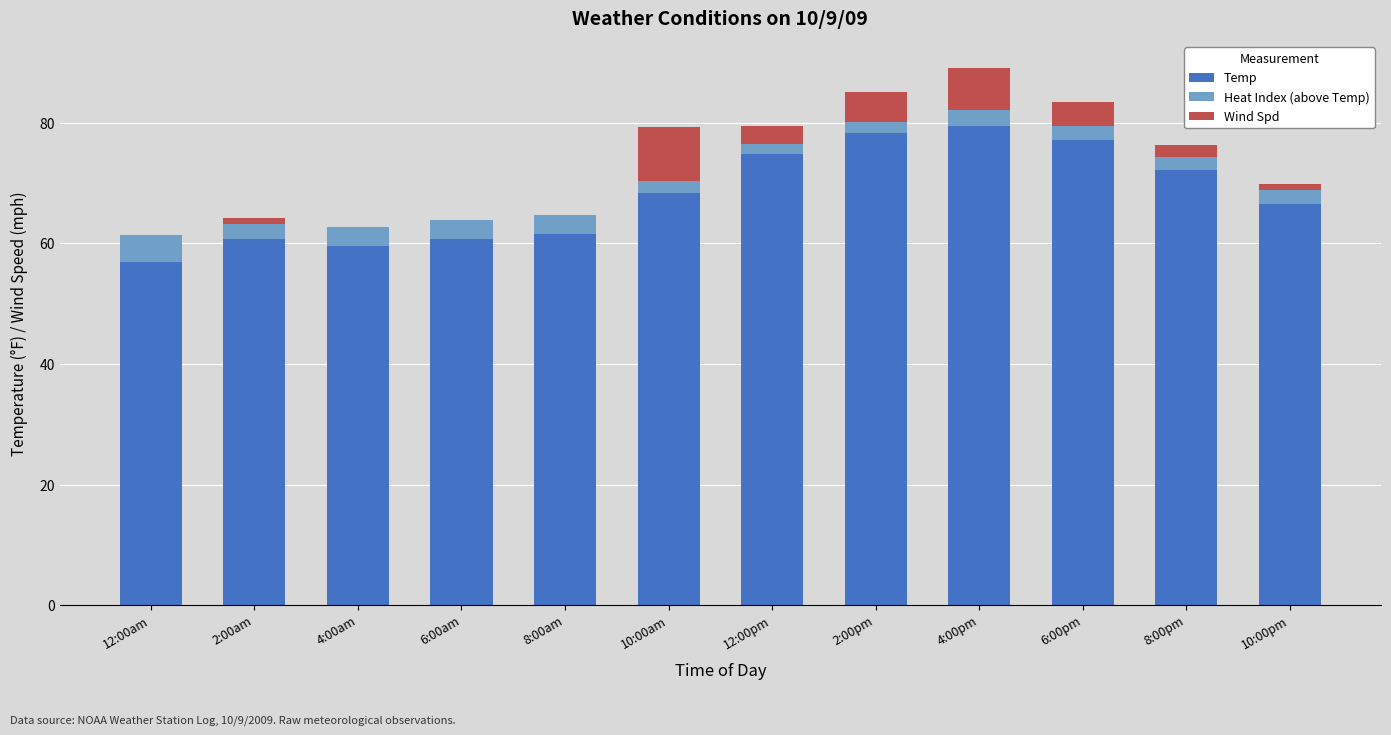

Count the number of data series in this chart.

3